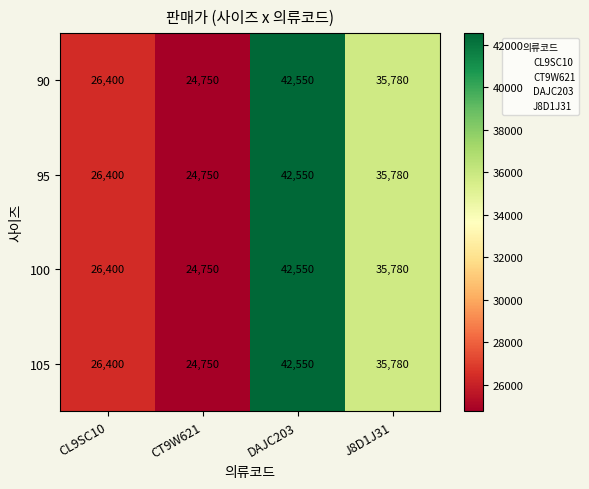

What is the total value across all series at DAJC203?

170200